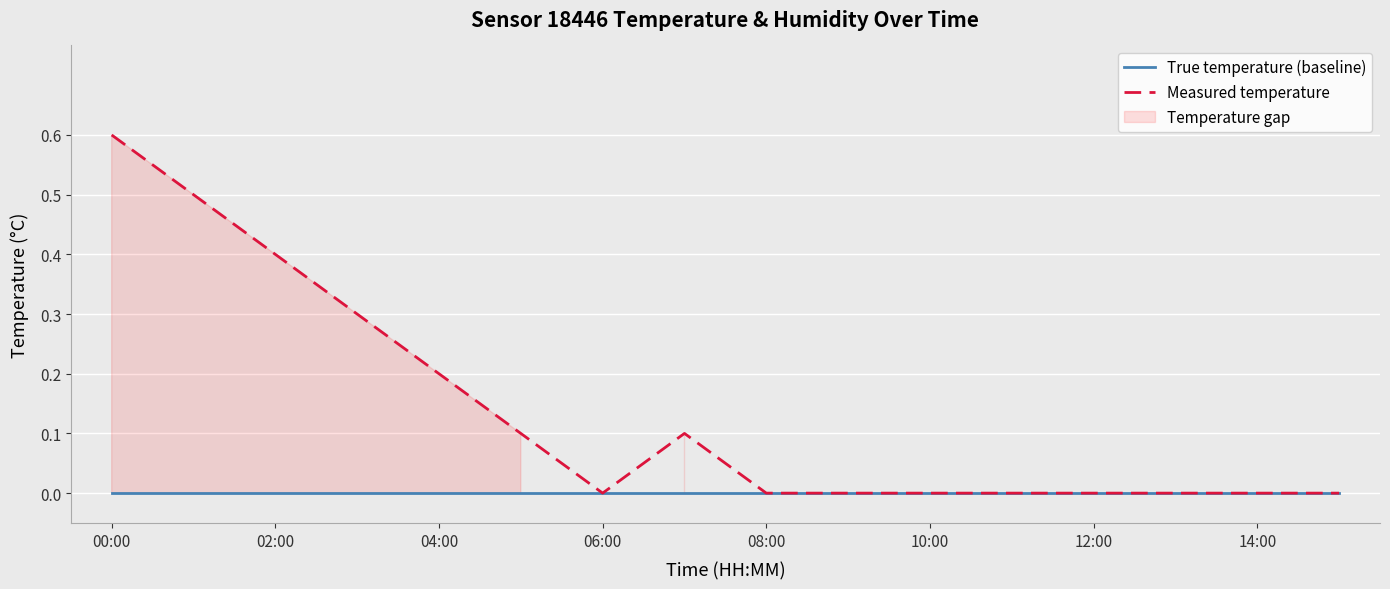

At which category does Measured temperature reach its first local valley?

06:00